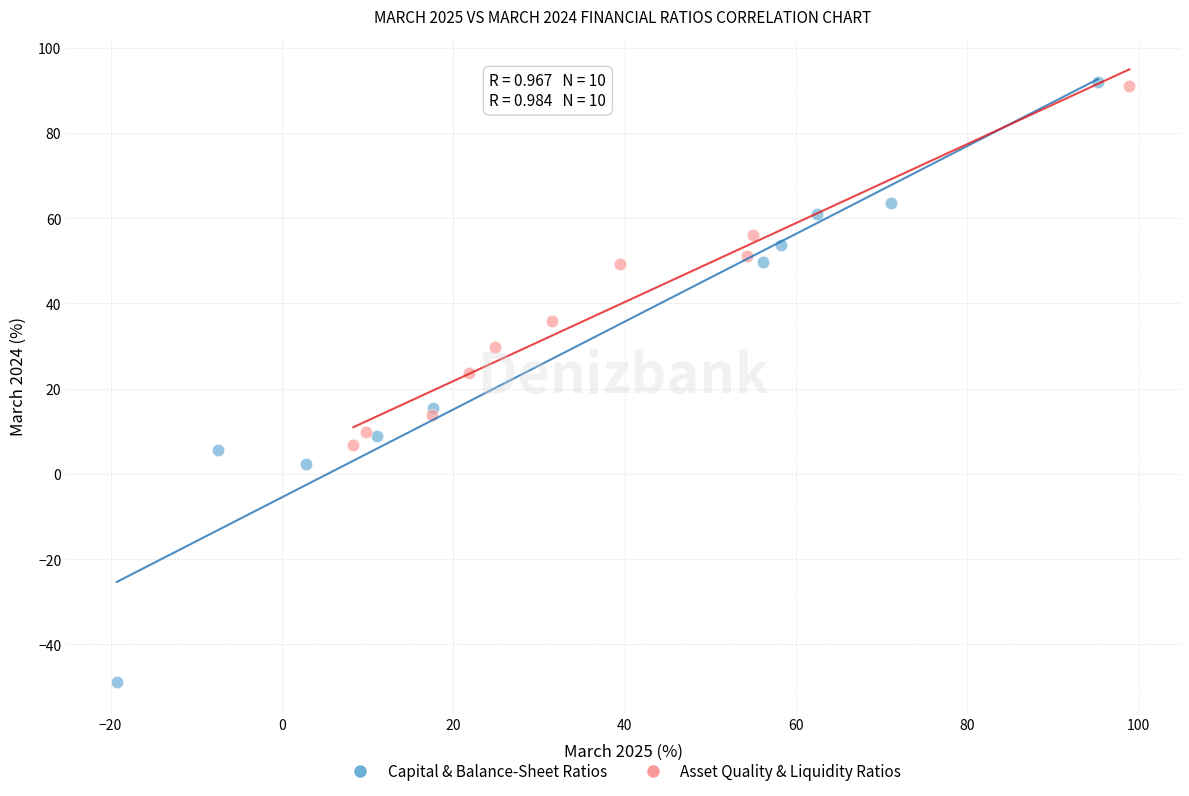

Which series contains the lowest Y value?

Capital & Balance-Sheet Ratios